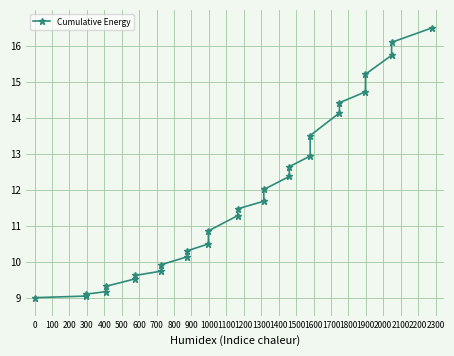

What is the greatest value displayed?

16.5